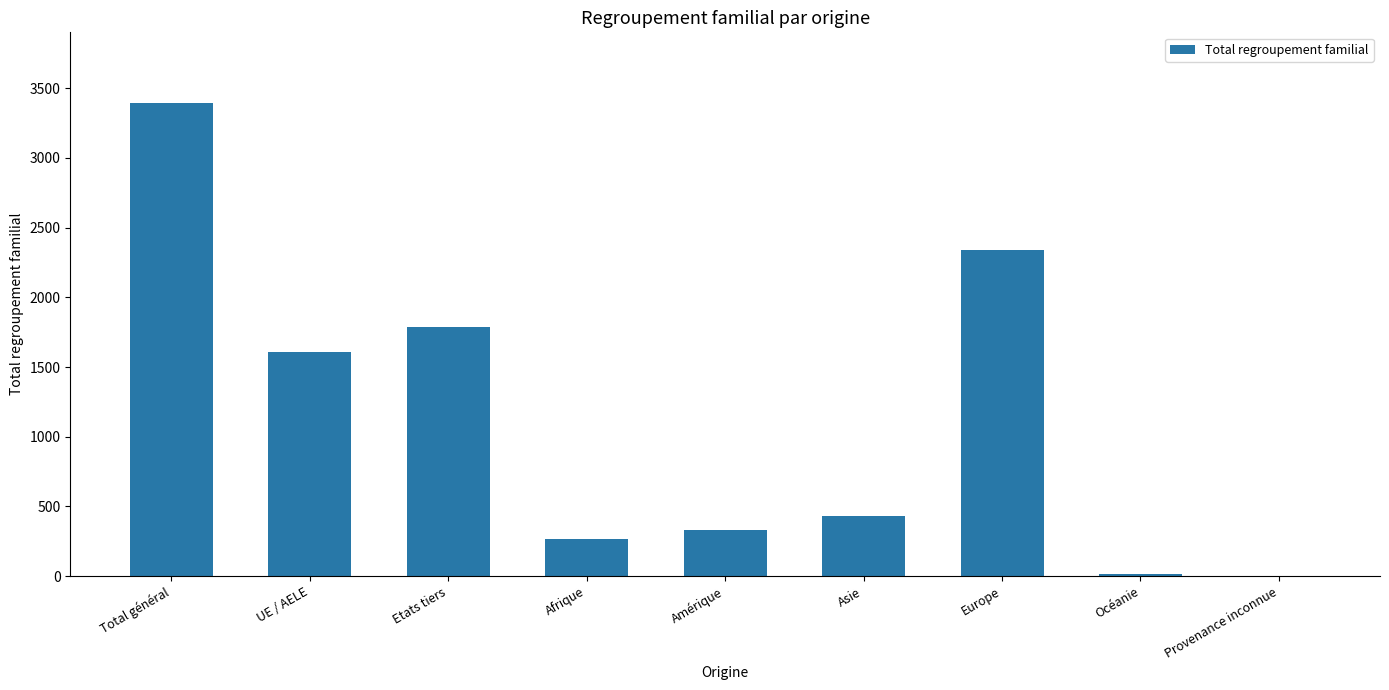

Reading right to left, list all the values displayed in this chart.

2	18	2341	429	334	267	1784	1607	3391